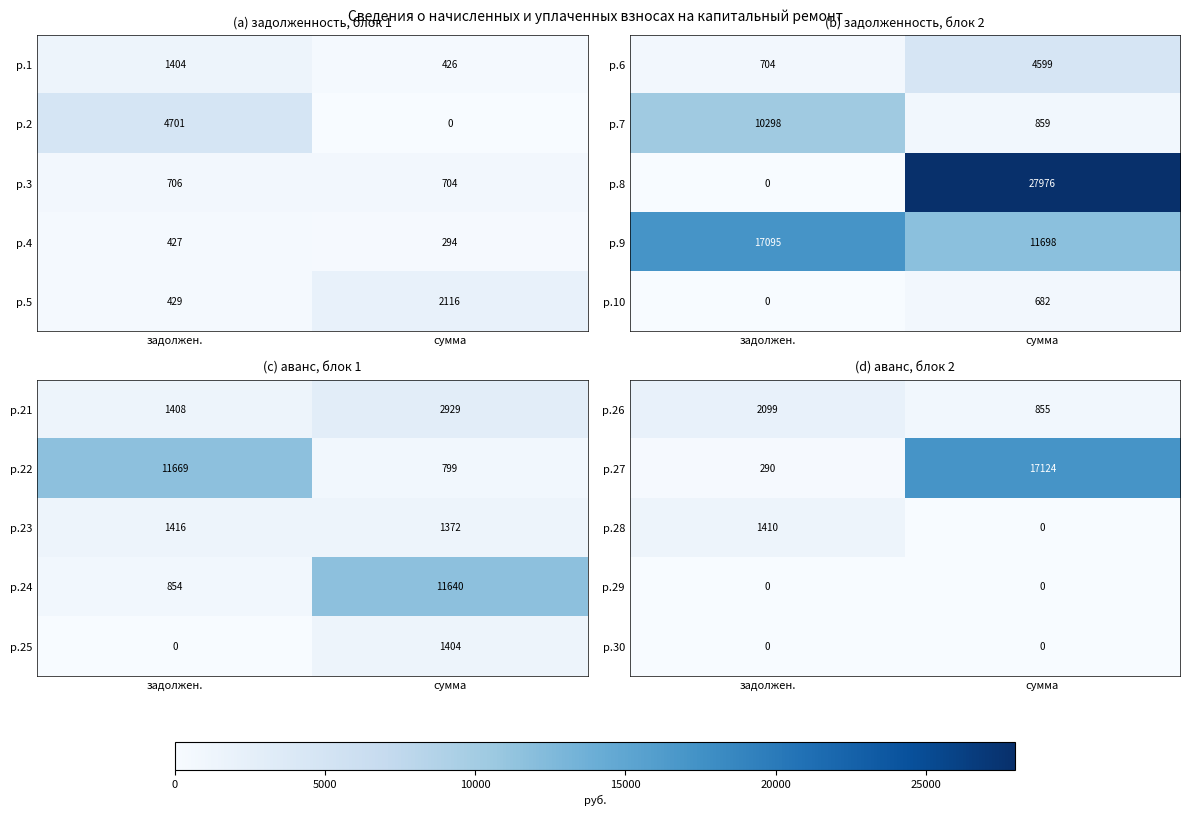

What is the difference between the maximum and minimum values in the р.26 series?

1244